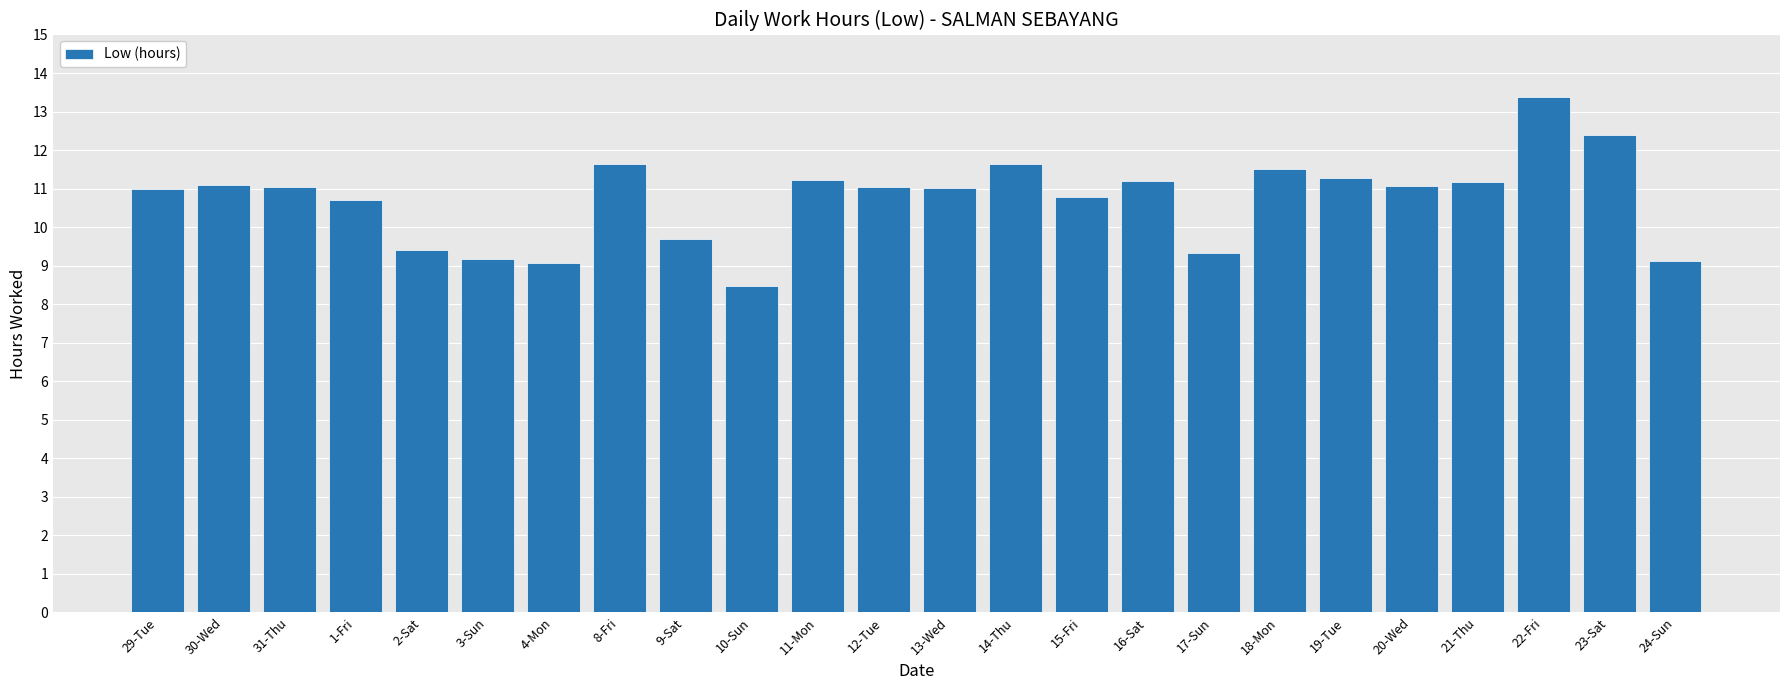

True or false: the data shows 6.6 at 15-Fri.

False